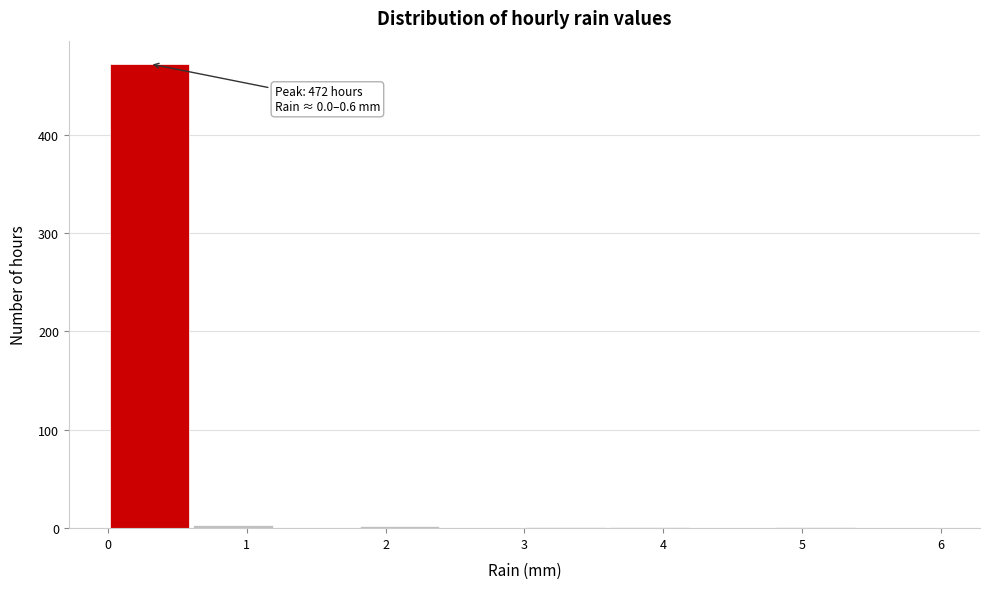

Which range on the x-axis has the tallest bar?

0.0 to 0.6